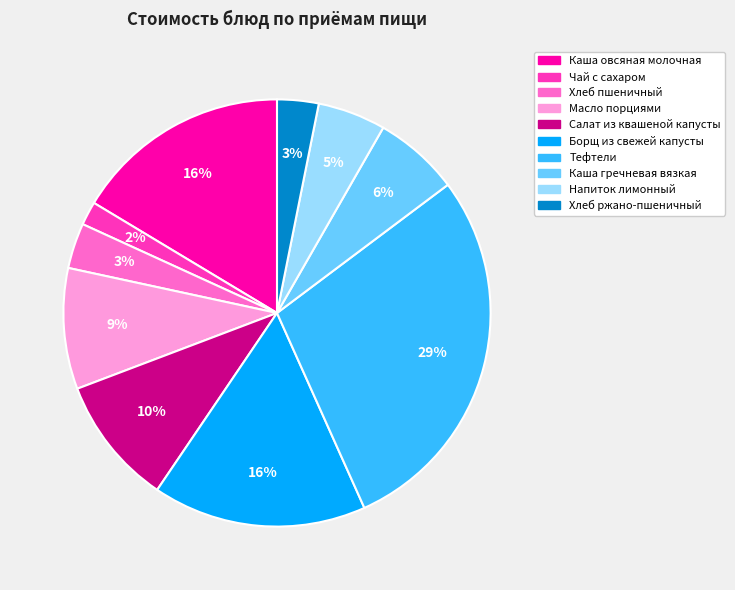

Is there a majority slice in this chart?

No